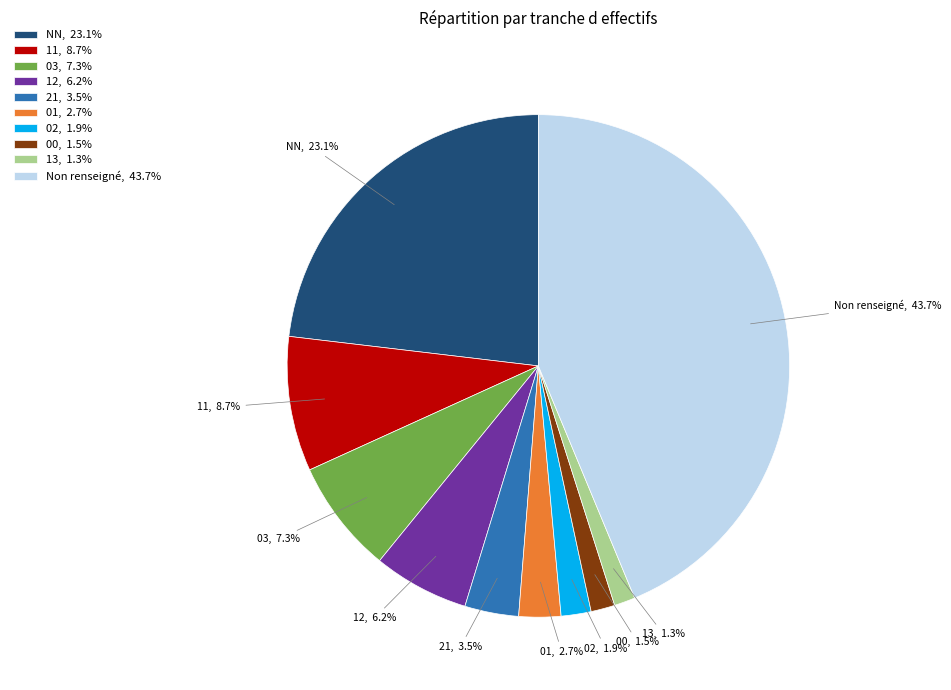

Is there any slice that represents more than half of the pie?

No